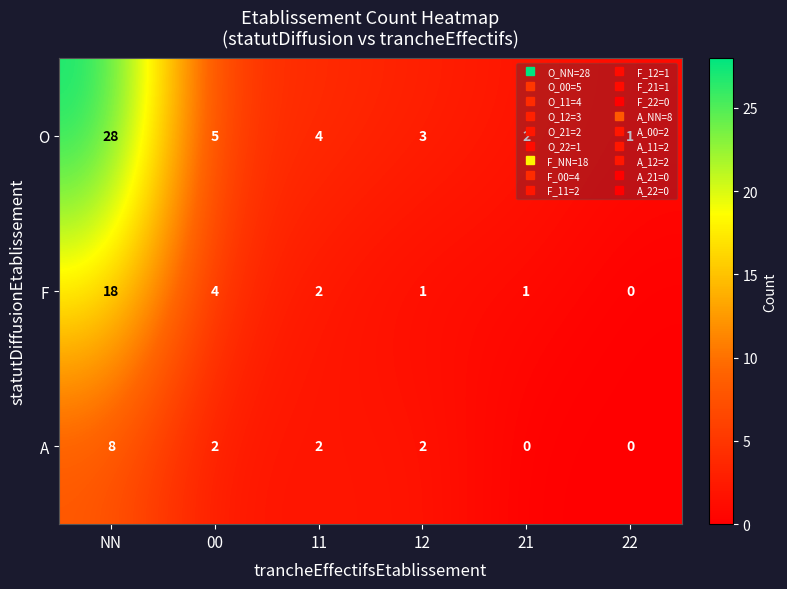

Which series has the largest range (max minus min)?

O